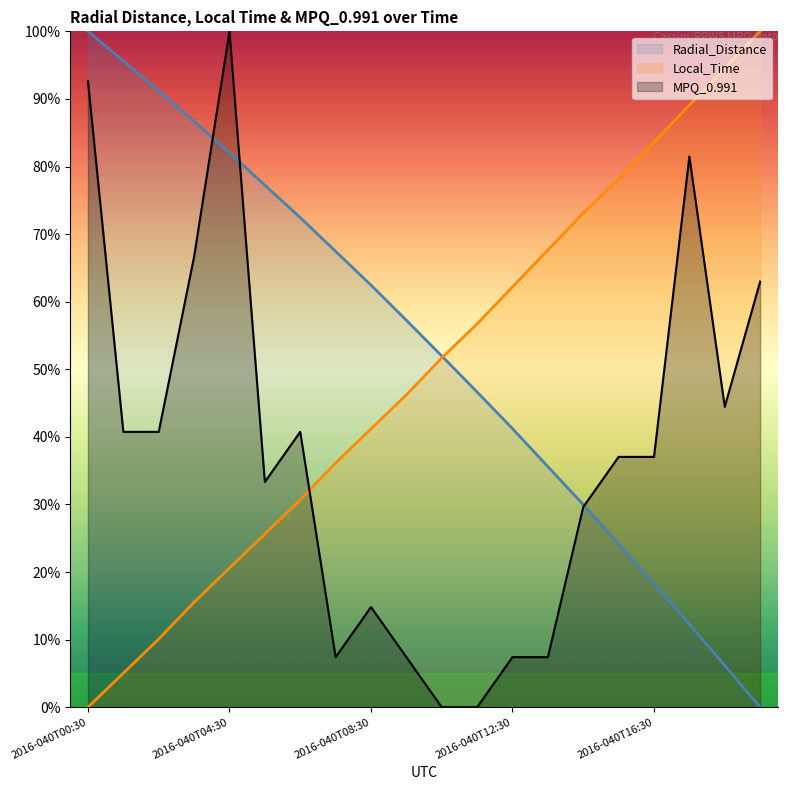

After their last crossing, which series has the higher values: Local_Time or Radial_Distance?

Local_Time